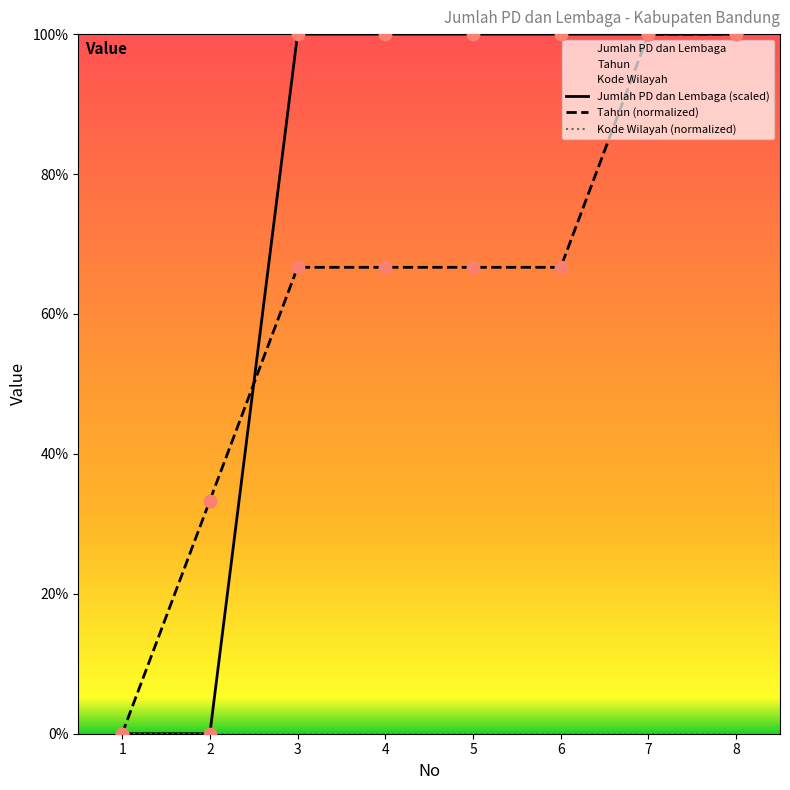

The Tahun (normalized) series shows 94.5 at 3. True or false?

False